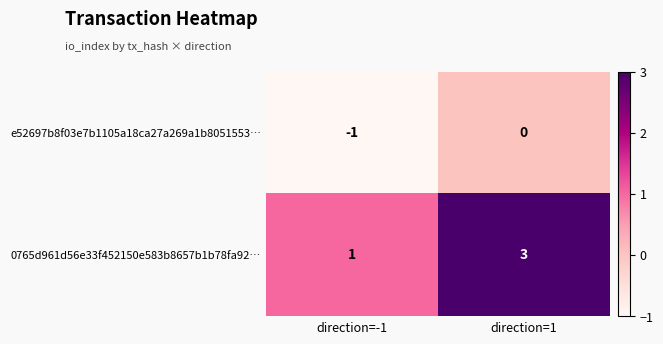

How many series are shown in this chart?

2